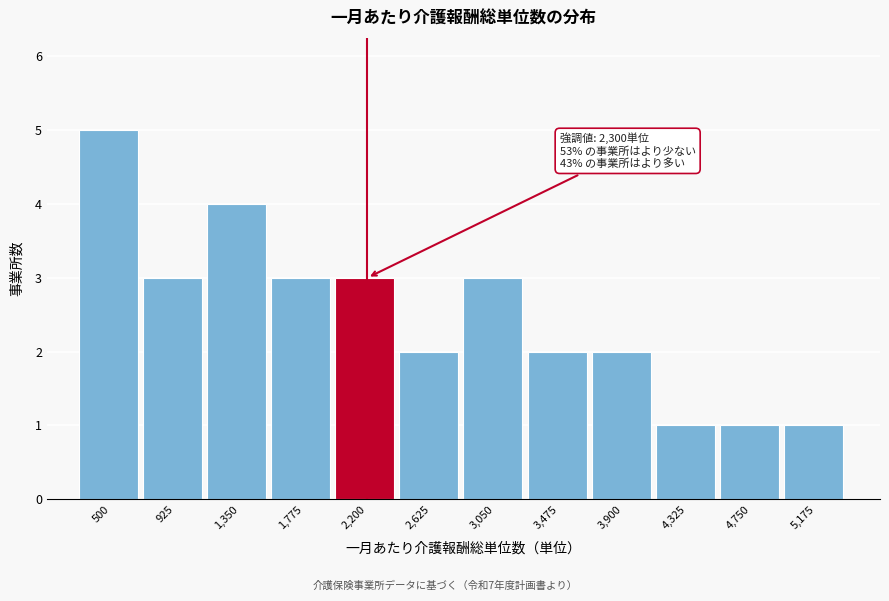

Reading left to right, extract all data points from this chart.

5	3	4	3	3	2	3	2	2	1	1	1